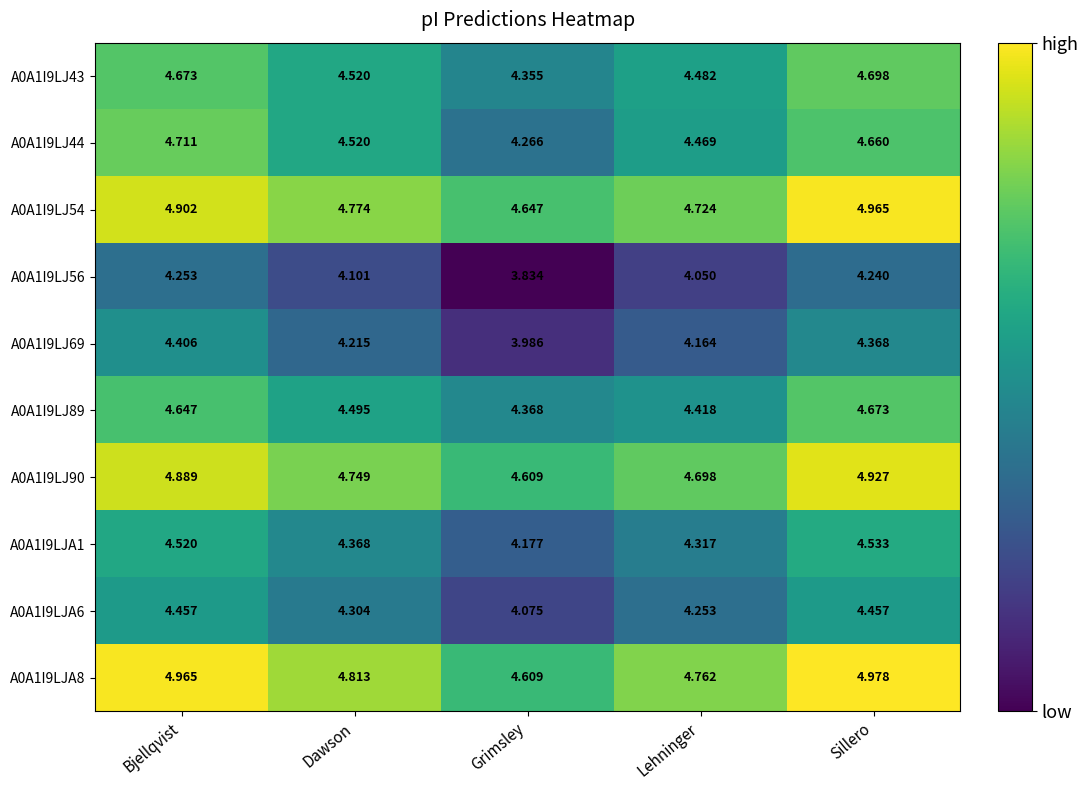

At how many categories does at least one series exceed 4?

5